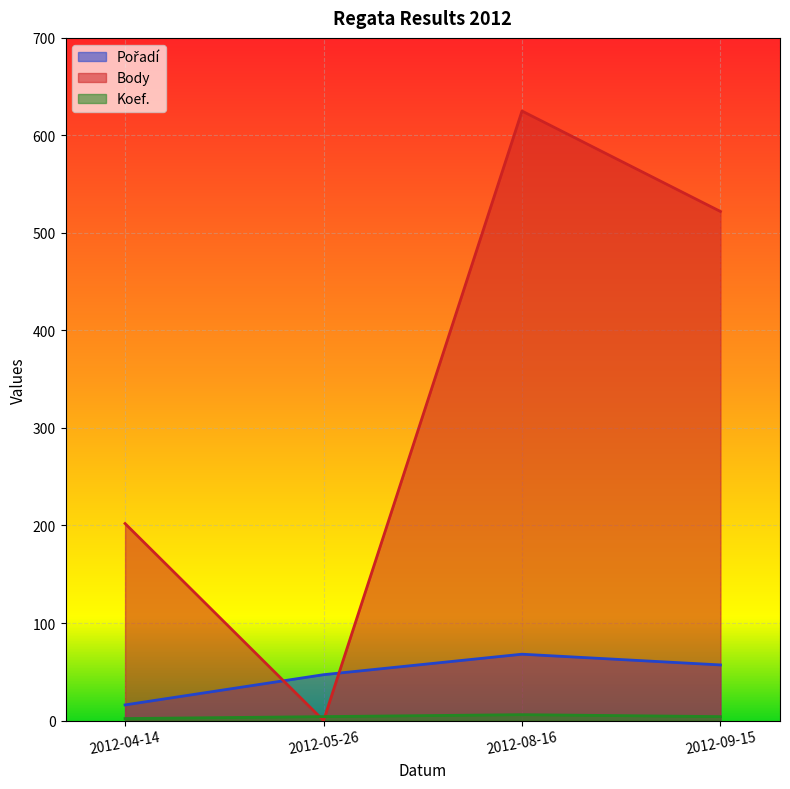

What is the label of the 1st point from the right?

2012-09-15